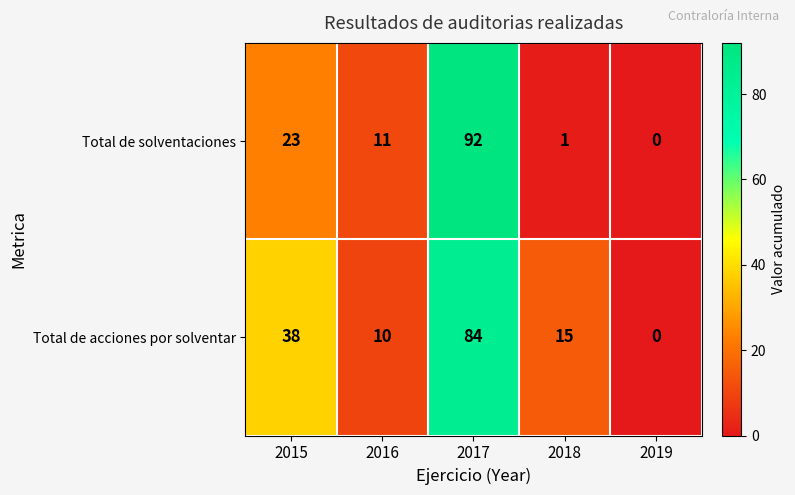

List the labels in order of Total de solventaciones value, smallest first.

2019, 2018, 2016, 2015, 2017